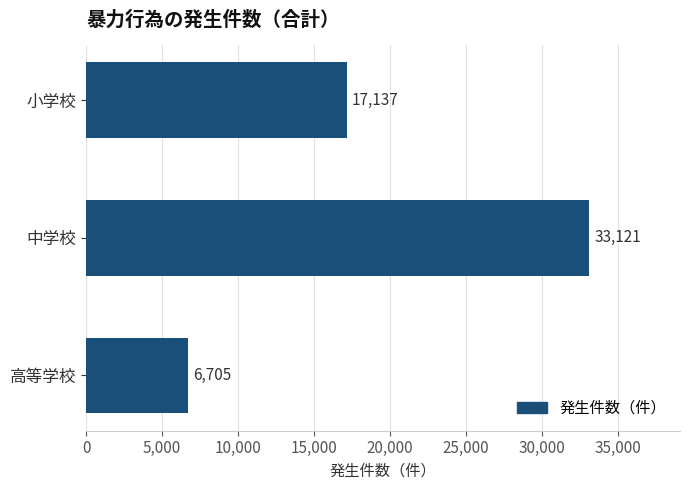

What is the maximum value shown in the chart?

33121